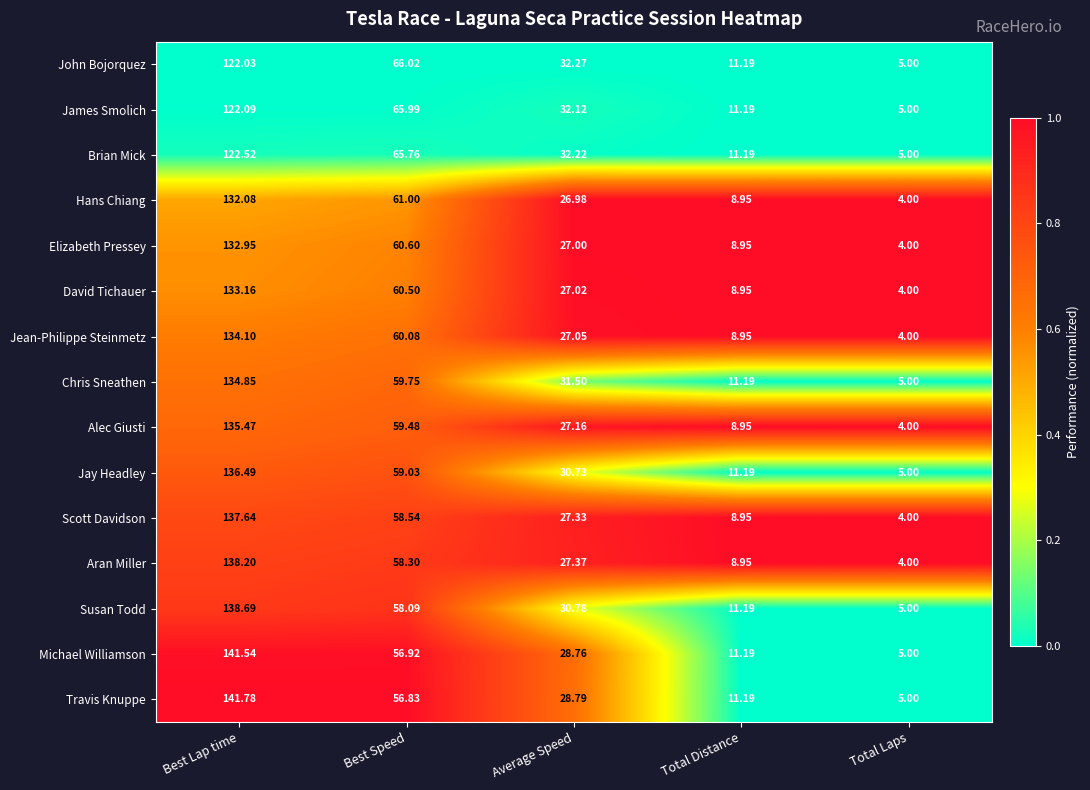

Which series has the largest range (max minus min)?

Travis Knuppe